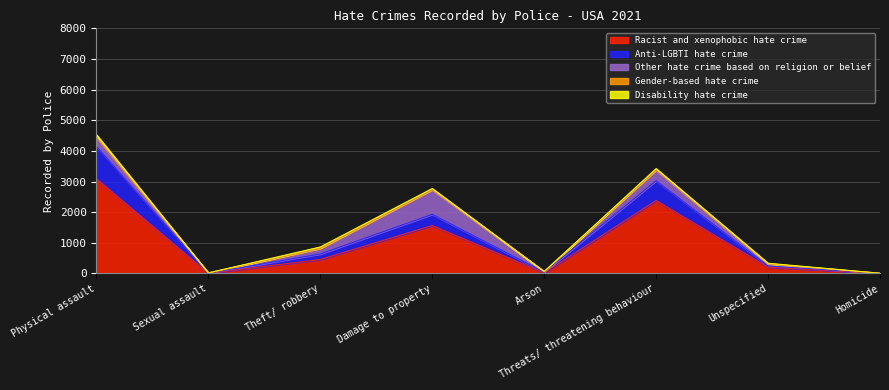

At which category is the sum across all series the highest?

Physical assault